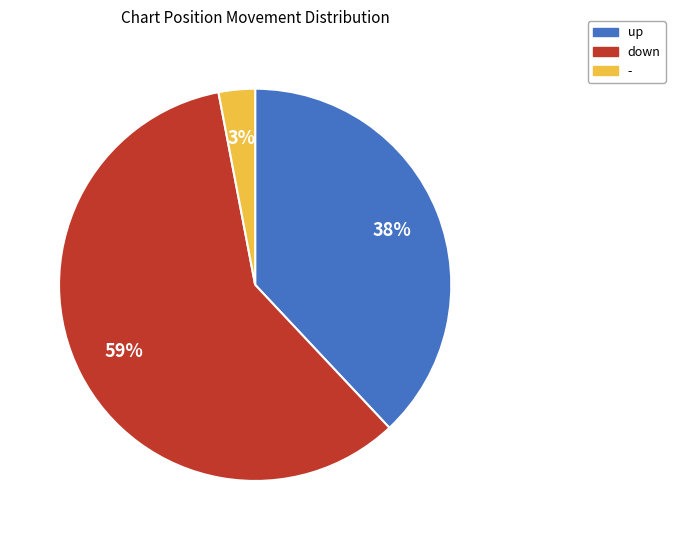

What is the majority slice?

down